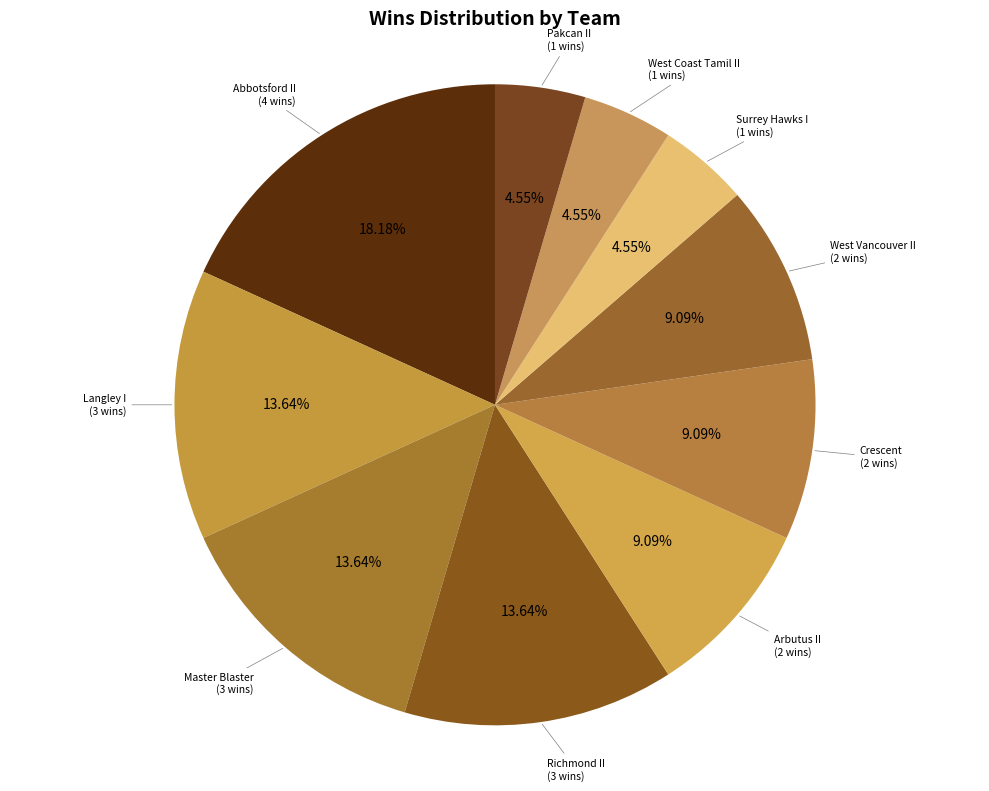

How many segments does this pie chart have?

10